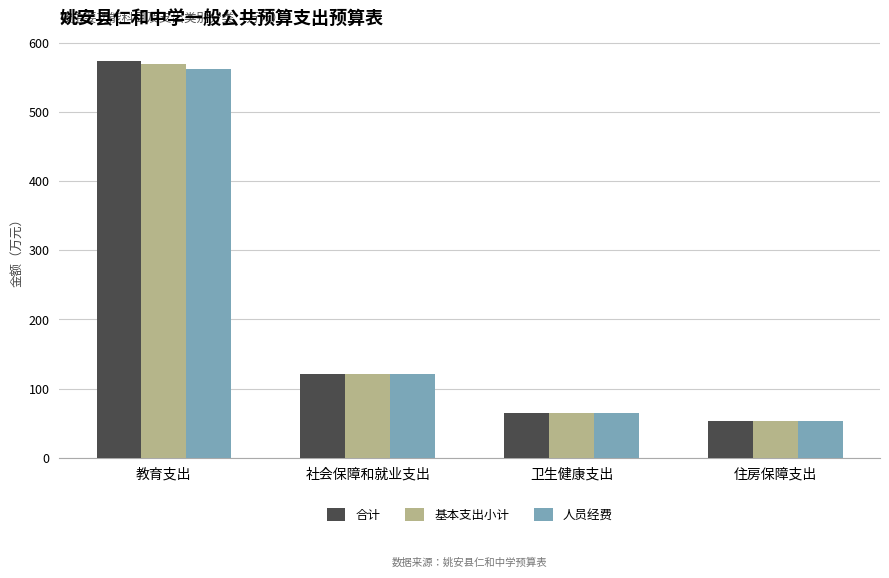

Count the number of categories in the chart.

4